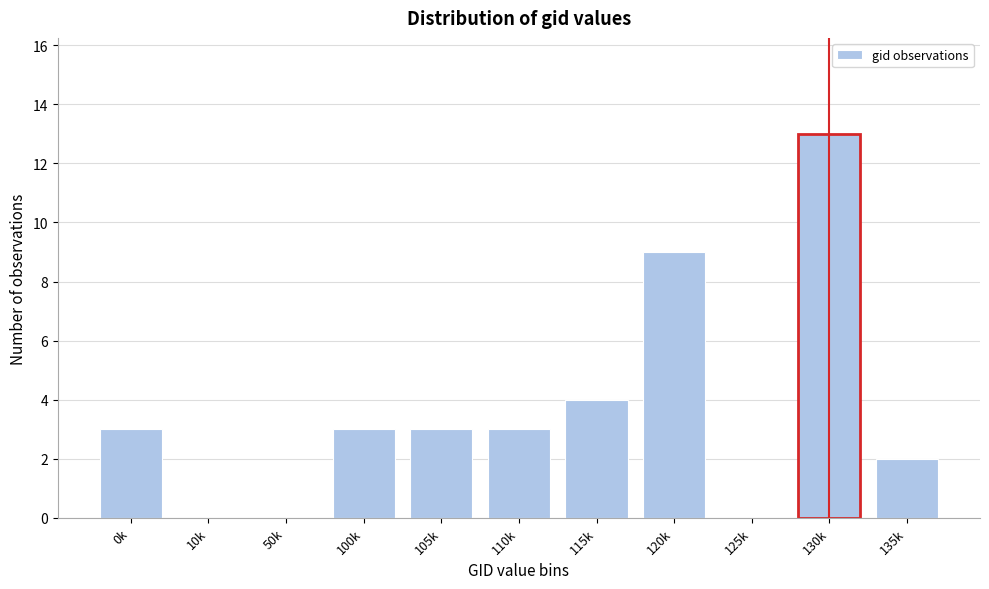

Reading left to right, what are all the values shown in this chart?

0k=3	10k=0	50k=0	100k=3	105k=3	110k=3	115k=4	120k=9	125k=0	130k=13	135k=2